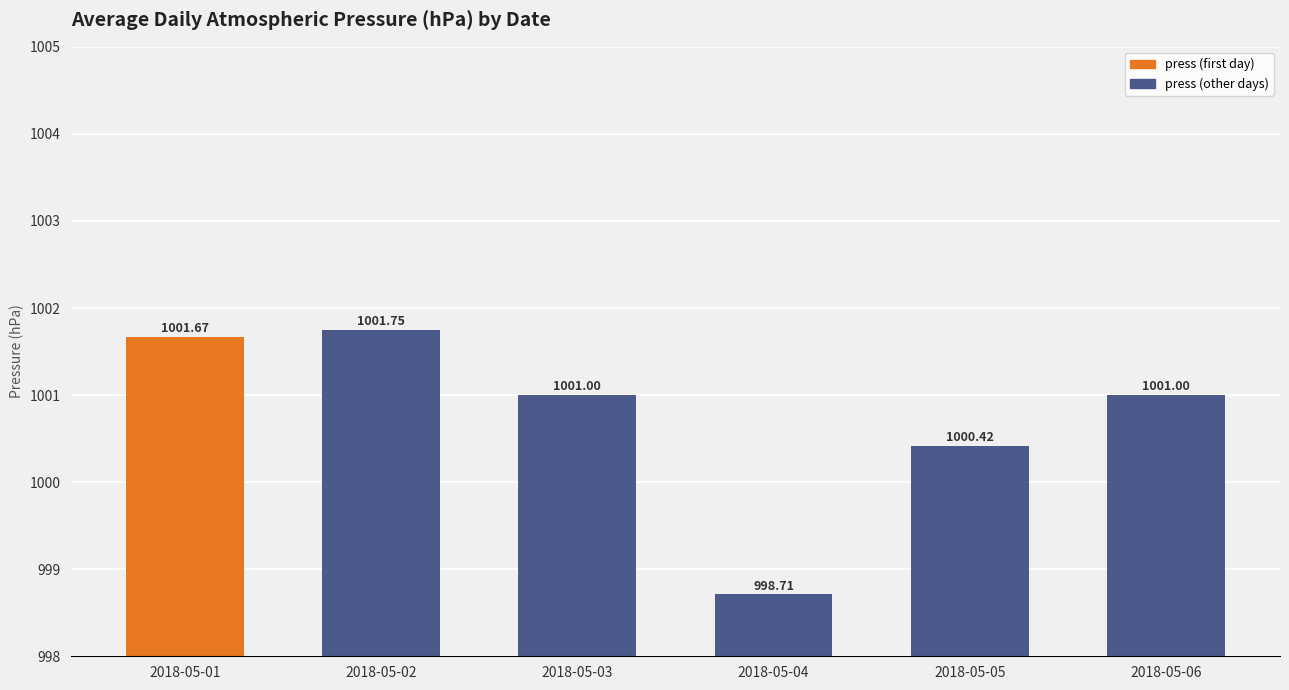

What is the change in value from 2018-05-04 to 2018-05-06?

+2.3